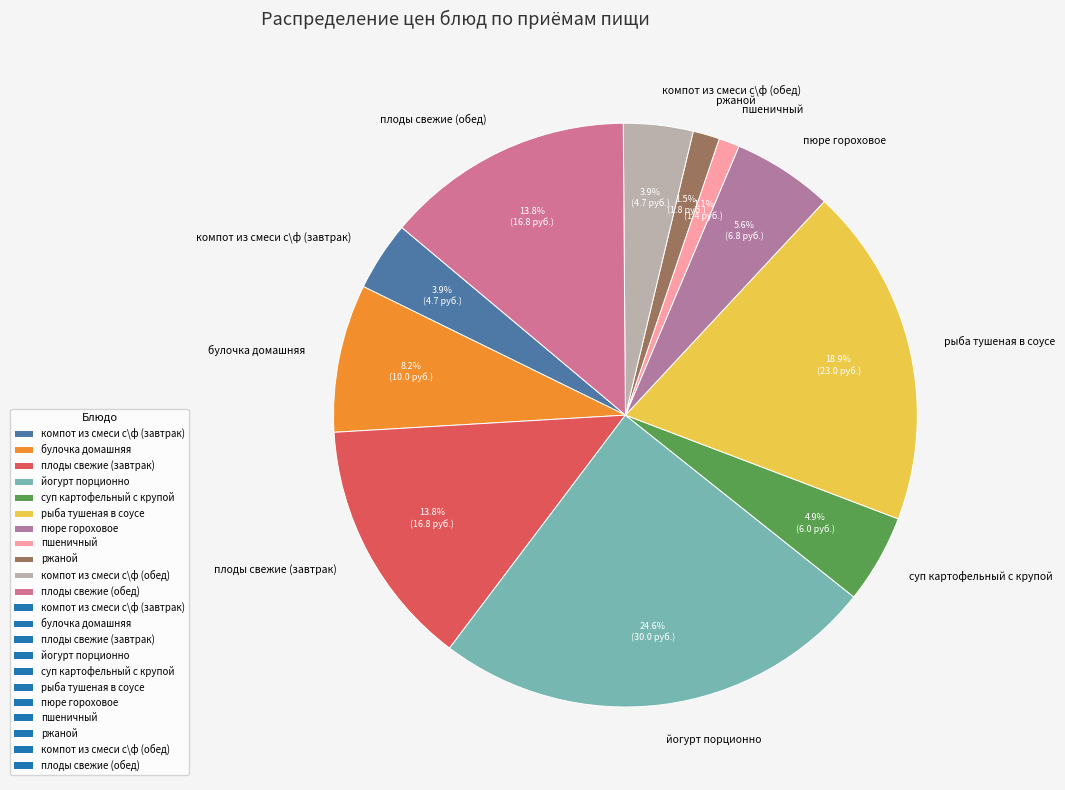

To the nearest percent, what is the difference between the ржаной and компот из смеси с\ф (обед) slice percentages?

2%